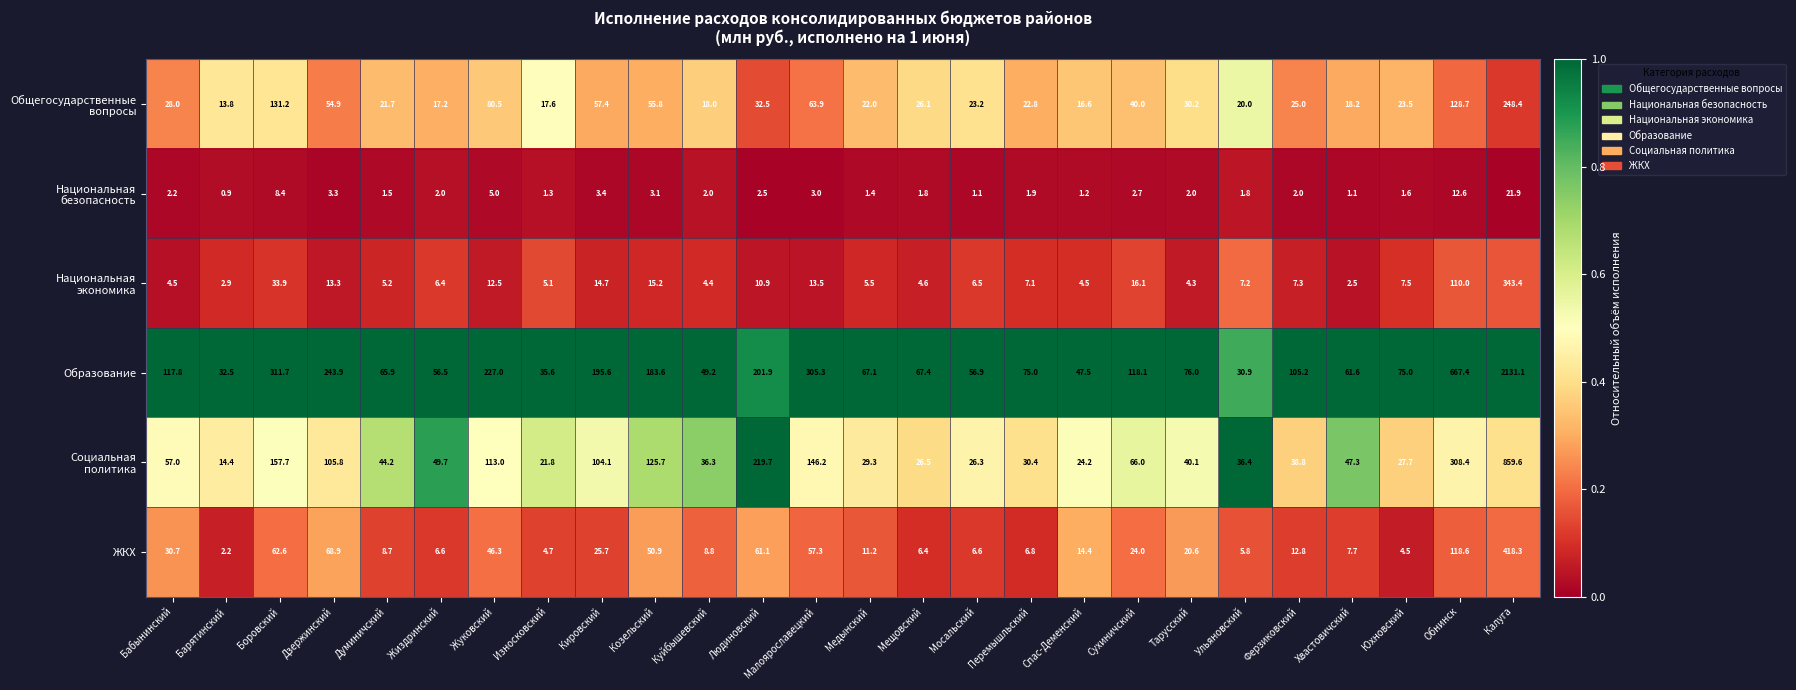

Which series has the largest range (max minus min)?

Образование